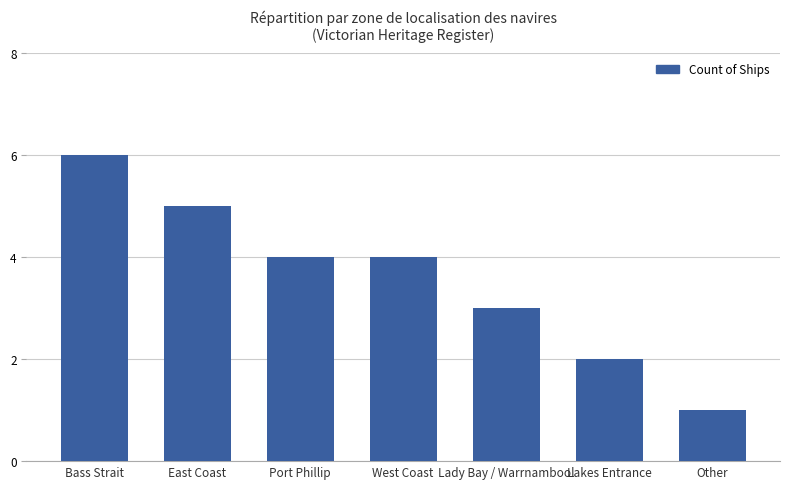

What is the value of the 3rd bar from the left?

4